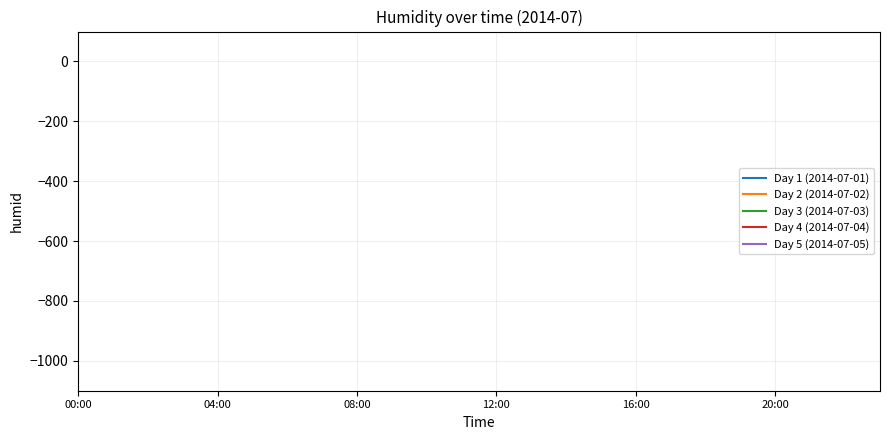

How many series are shown in this chart?

5